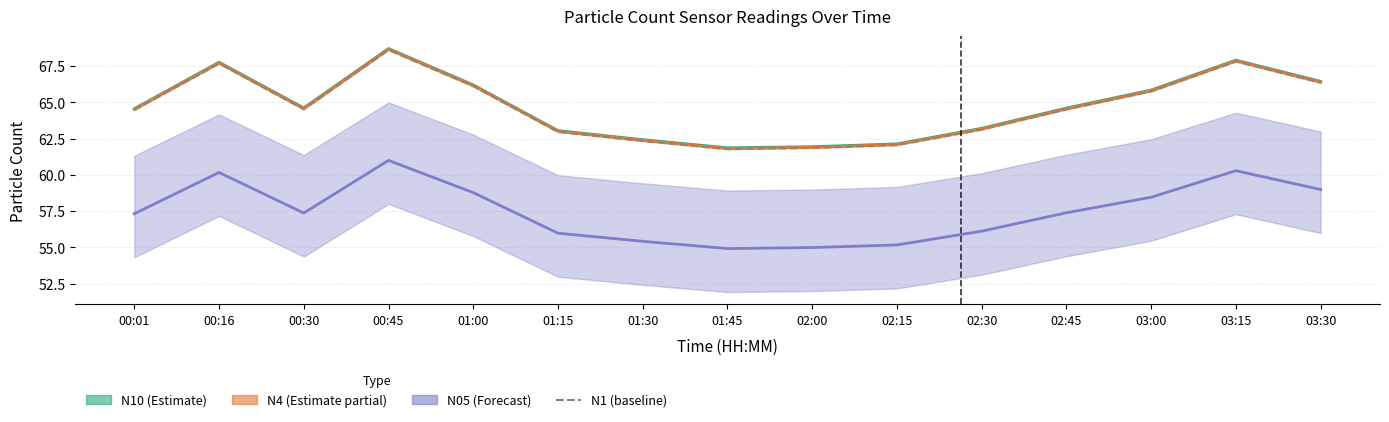

Is it true that the value at 02:30 is 84.2?

False